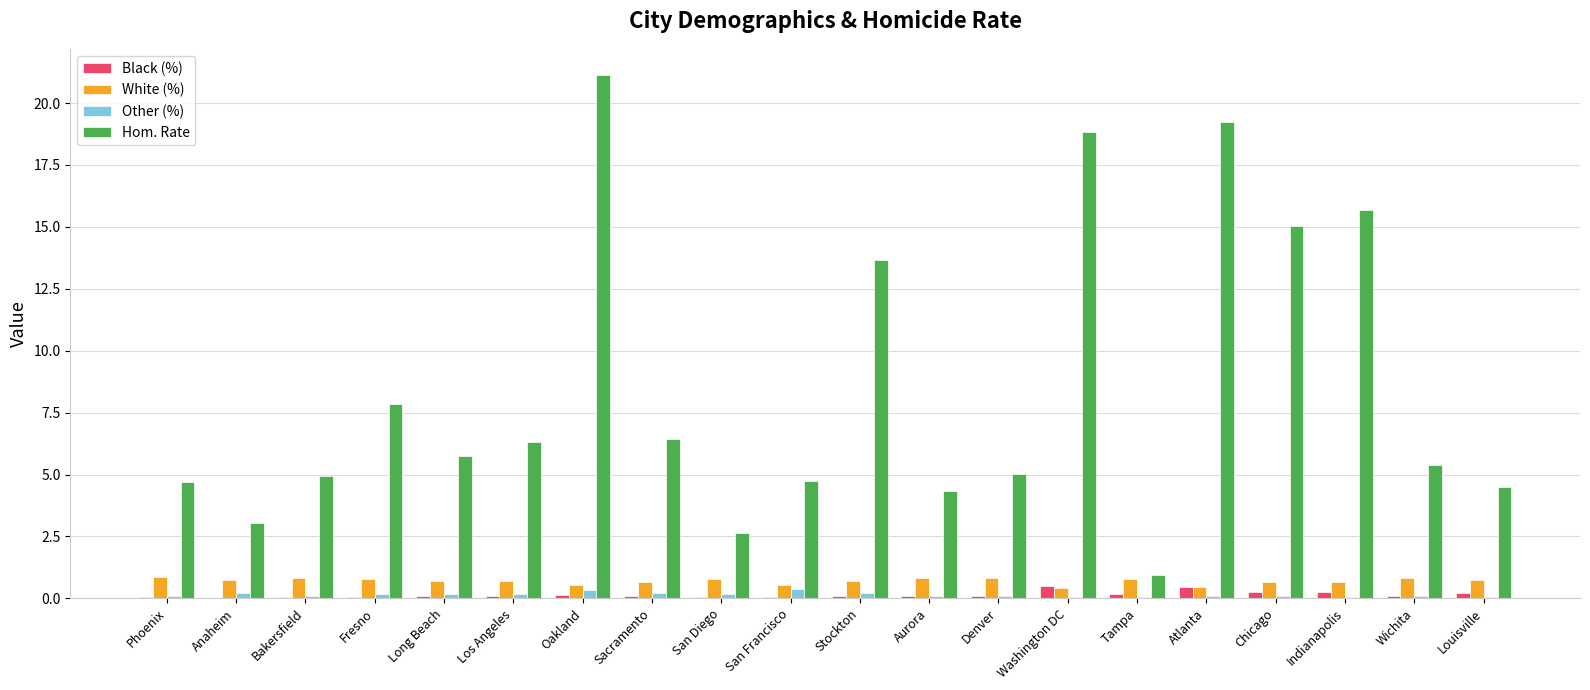

At which label is Hom. Rate closest to 11?

Stockton